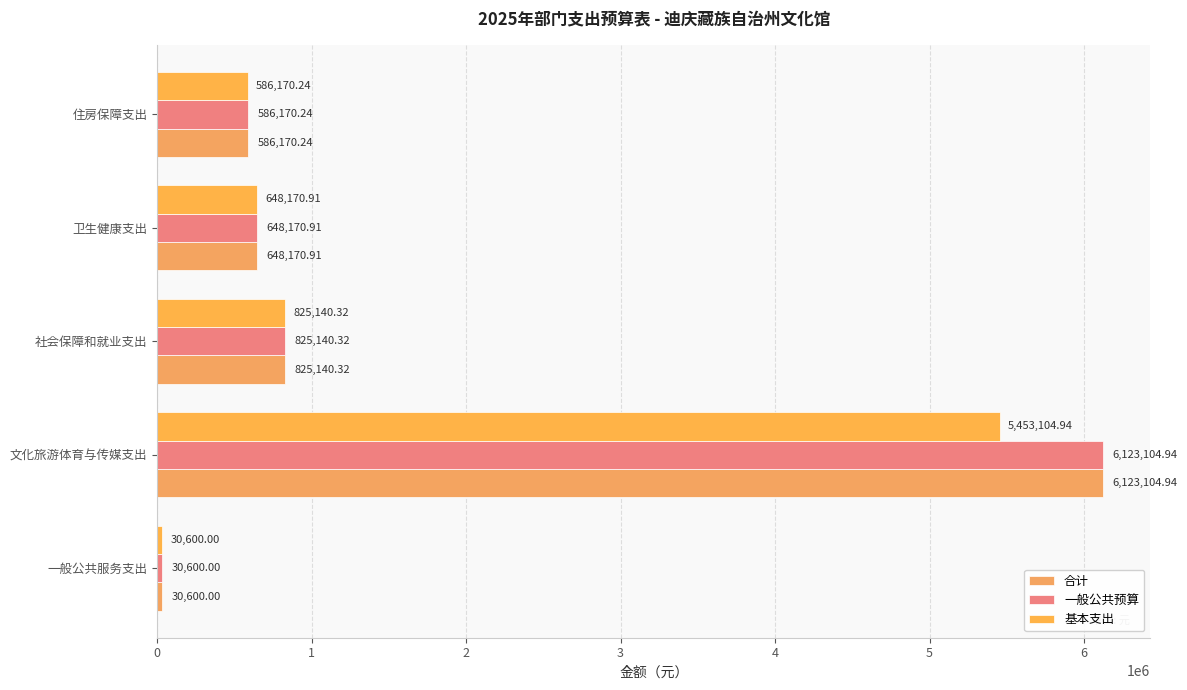

Count the number of categories in the chart.

5